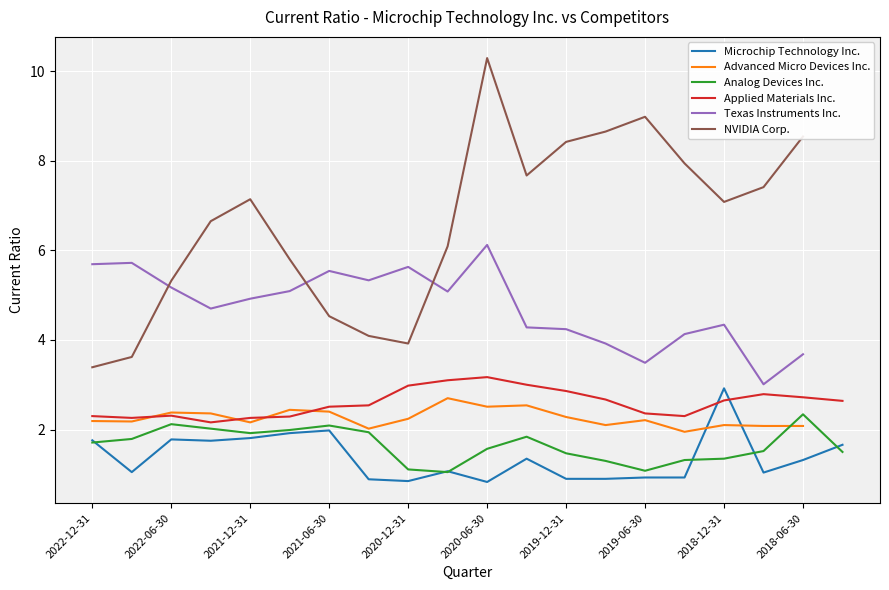

Is the value of Microchip Technology Inc. at 2018-06-30 greater than the value of Analog Devices Inc. at 2020-12-31?

Yes